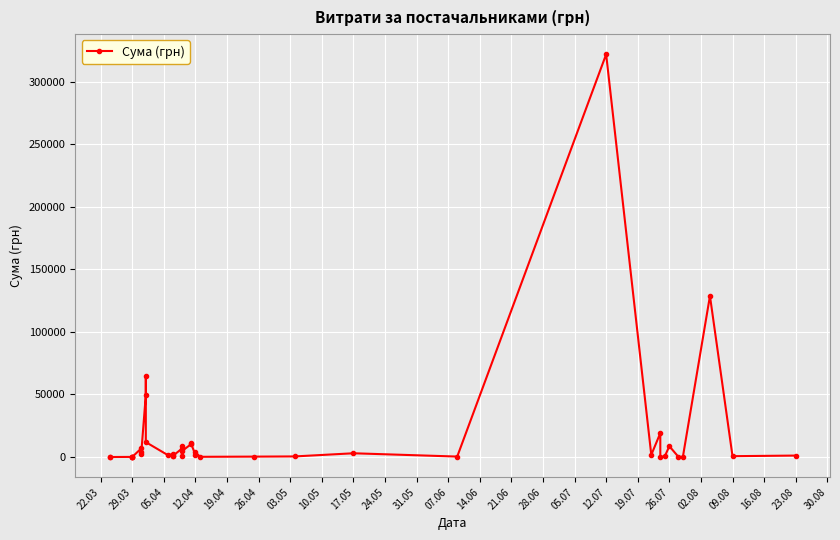

What is the difference between the maximum and minimum values?

321776.8